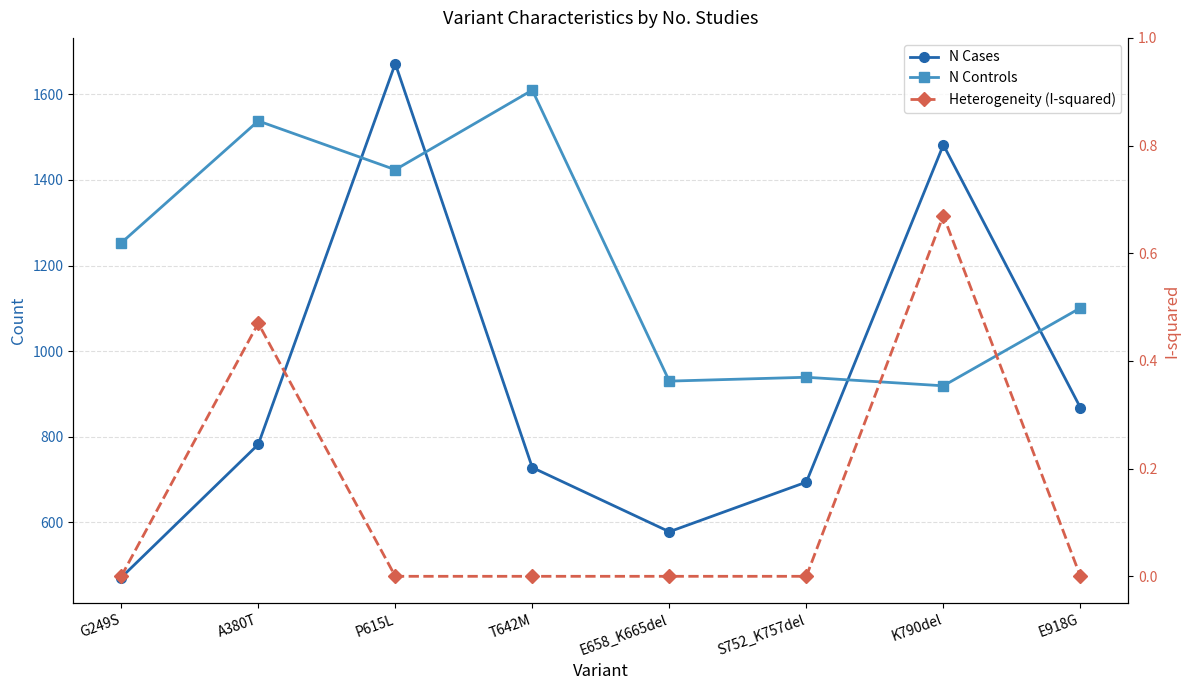

List the series in order of their overall mean, lowest first.

Heterogeneity (I-squared), N Cases, N Controls